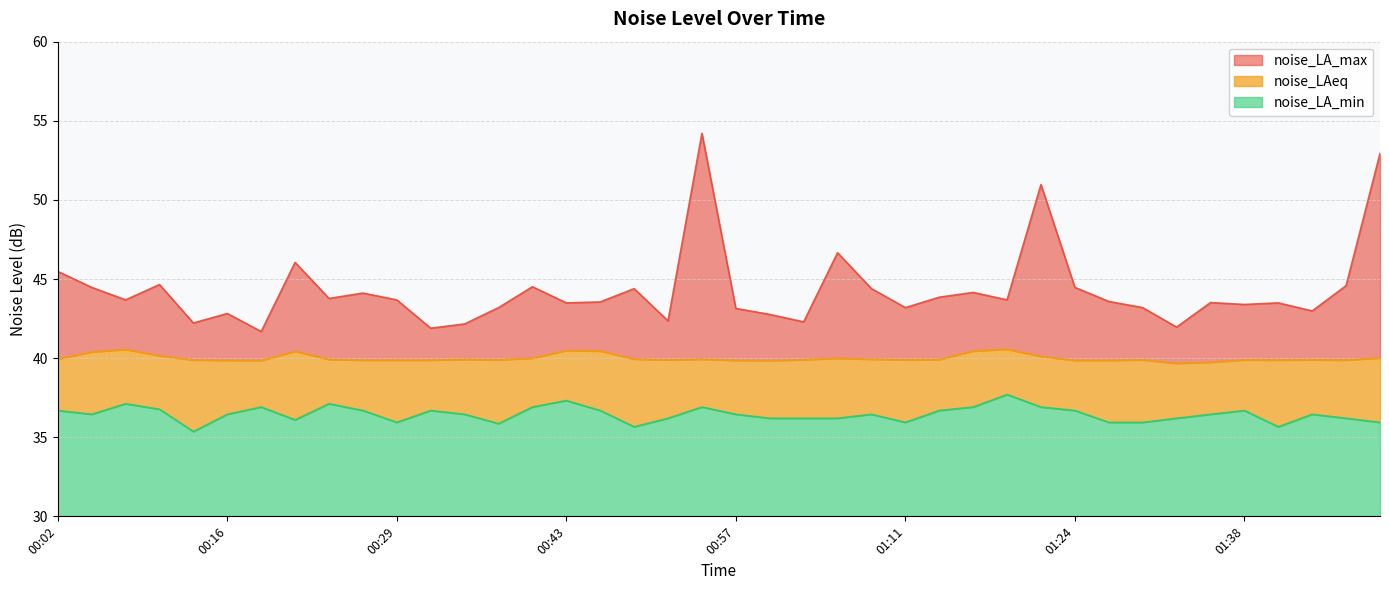

Between 00:27 and 01:38, which series saw the biggest shift?

noise_LA_max